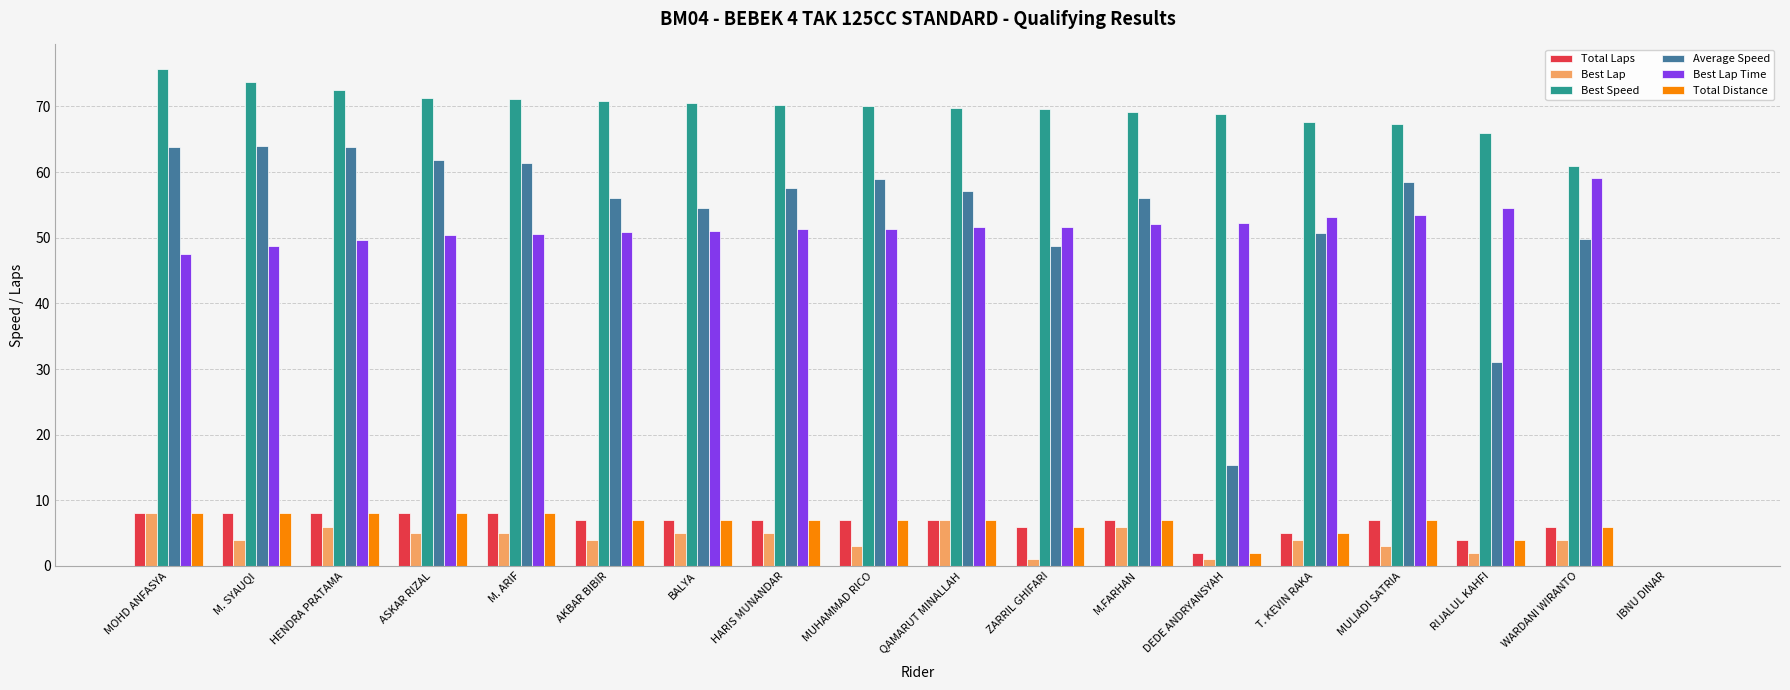

What is the sum of all Total Laps values?

112.0